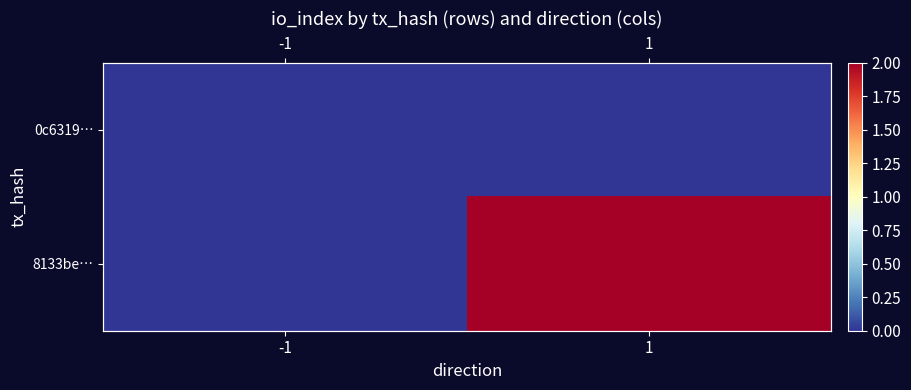

At which category is the sum across all series the highest?

1